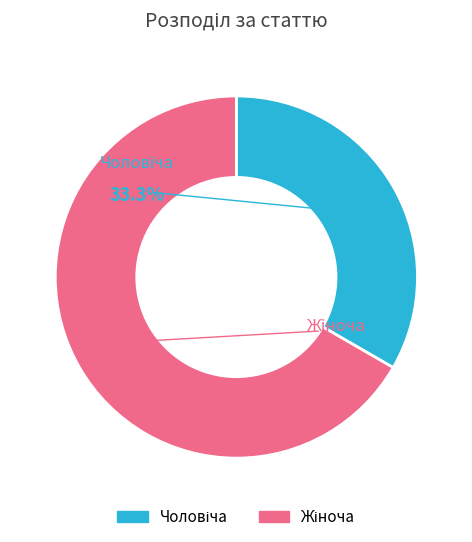

Approximately how many times larger is the value at Жіноча compared to Чоловіча?

2.0